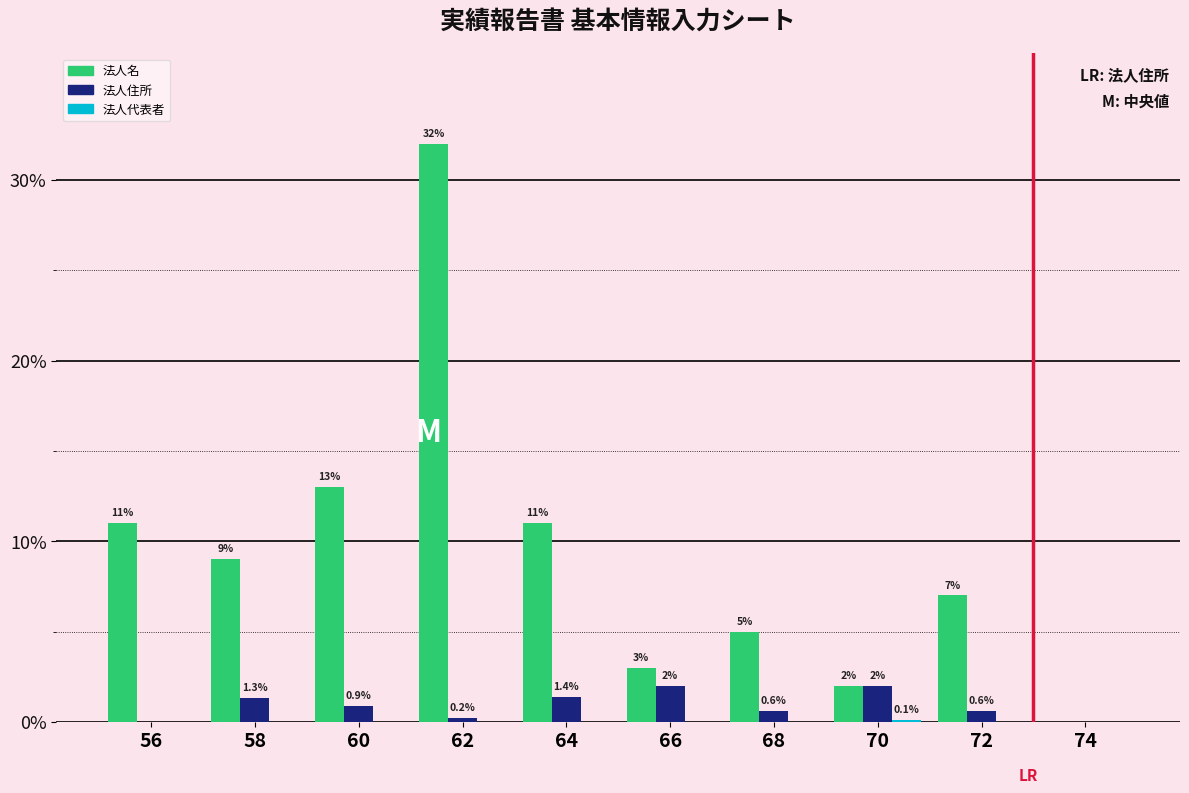

At which label does 法人名 first exceed 9?

56